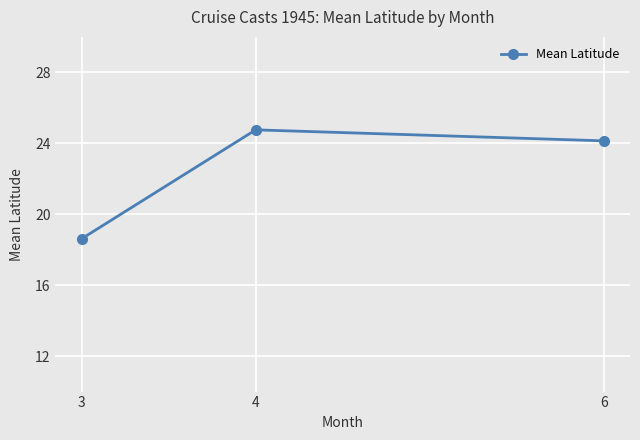

What is the sum of the values at 3 and 4?

43.4